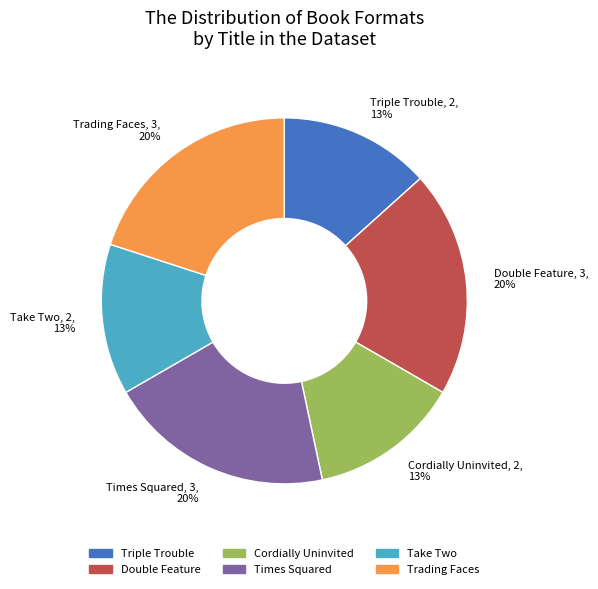

What is the ratio of the value at Trading Faces to the value at Double Feature?

1.0